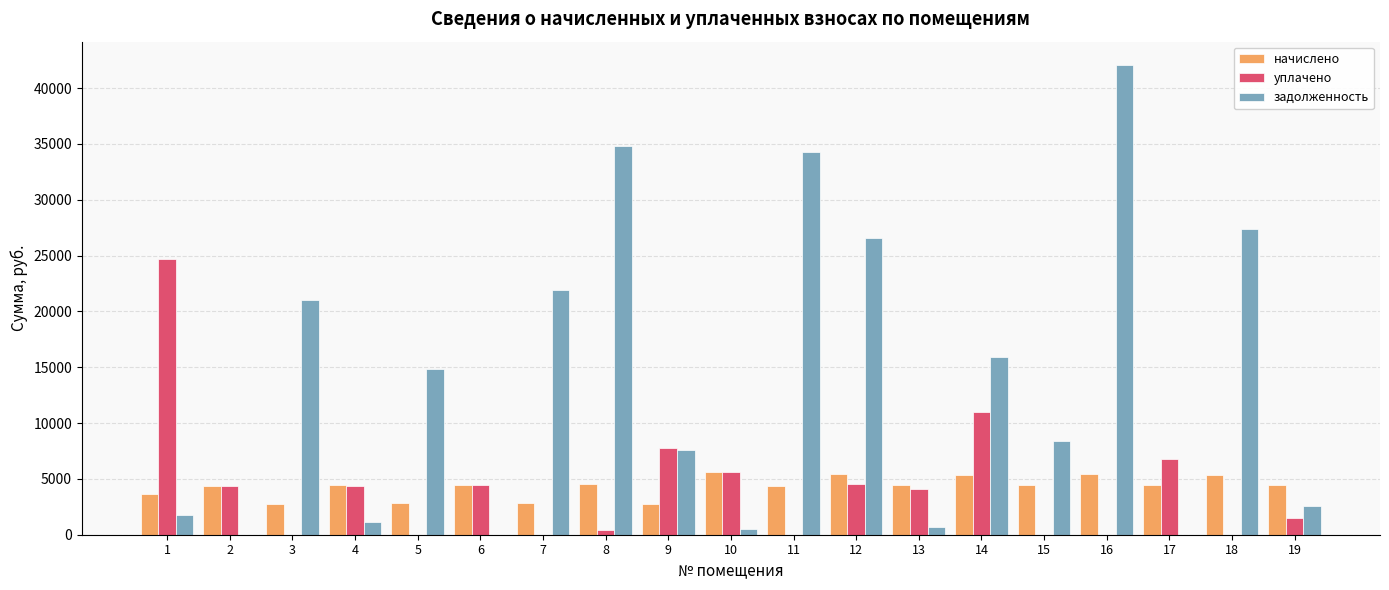

The value of задолженность at 14 is 4883.0. True or false?

False